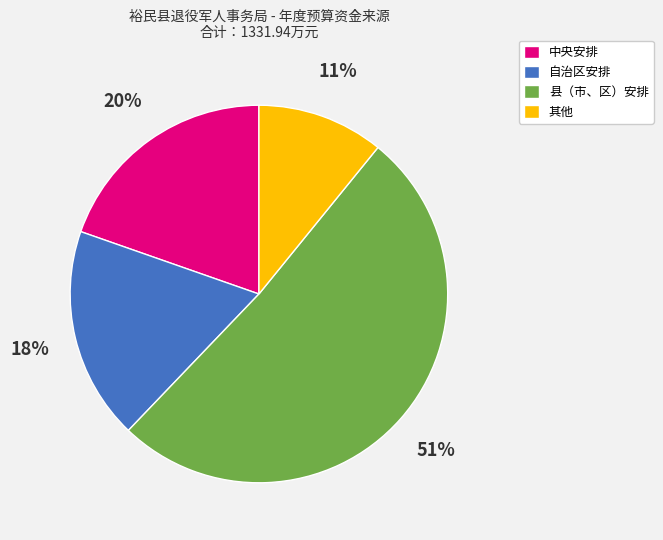

Do 自治区安排 and 中央安排 together represent more than half of the pie?

No